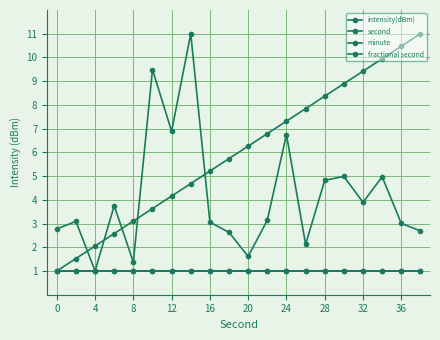

True or false: second and fractional second intersect in this chart.

False